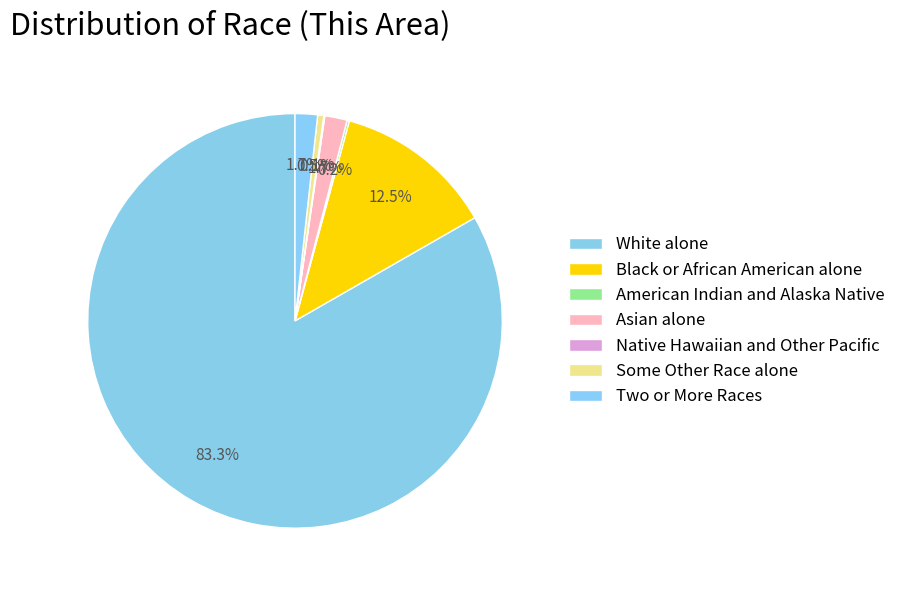

Which slice is the largest?

White alone